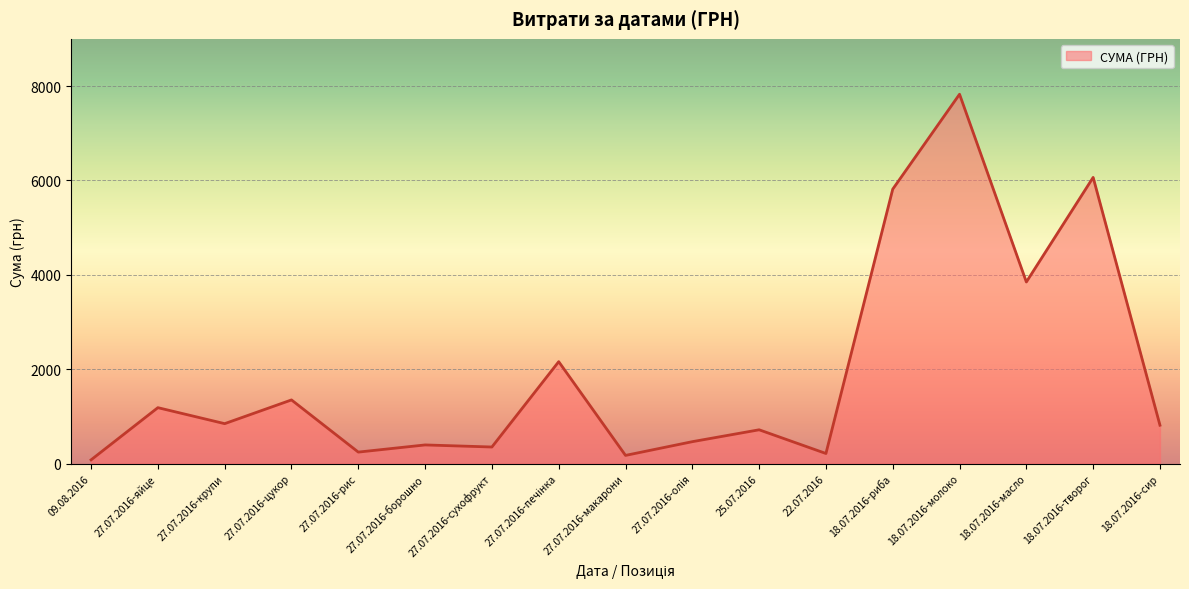

At which category does the chart reach its peak across all series?

18.07.2016-молоко